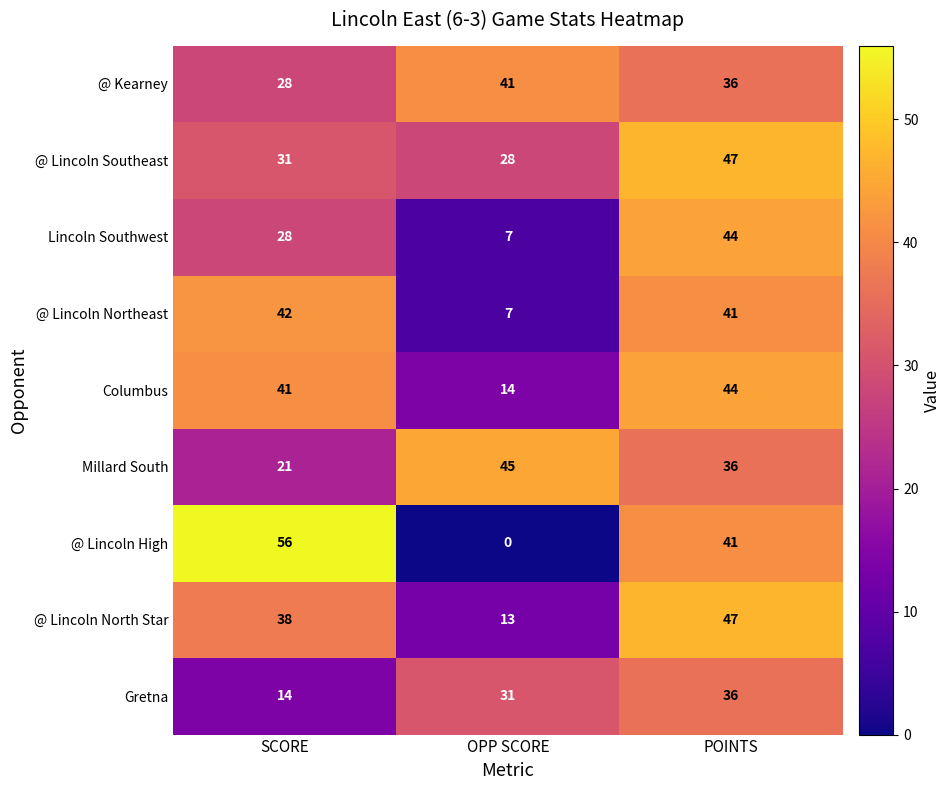

List the labels in order of @ Lincoln Southeast value, largest first.

POINTS, SCORE, OPP SCORE